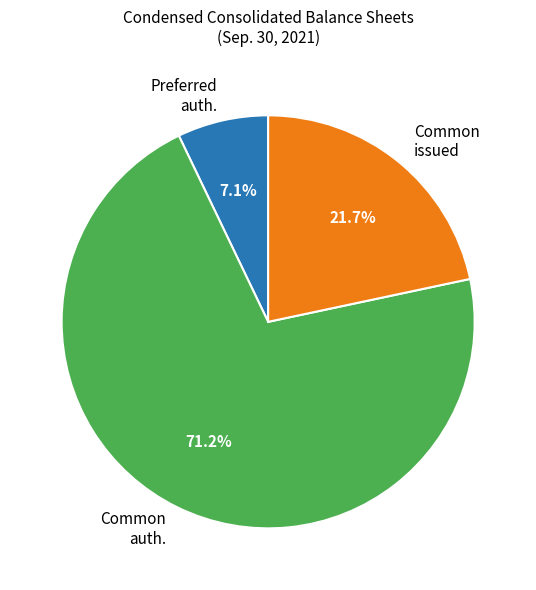

Approximately how many times larger is the value at Common auth. compared to Preferred auth.?

10.0